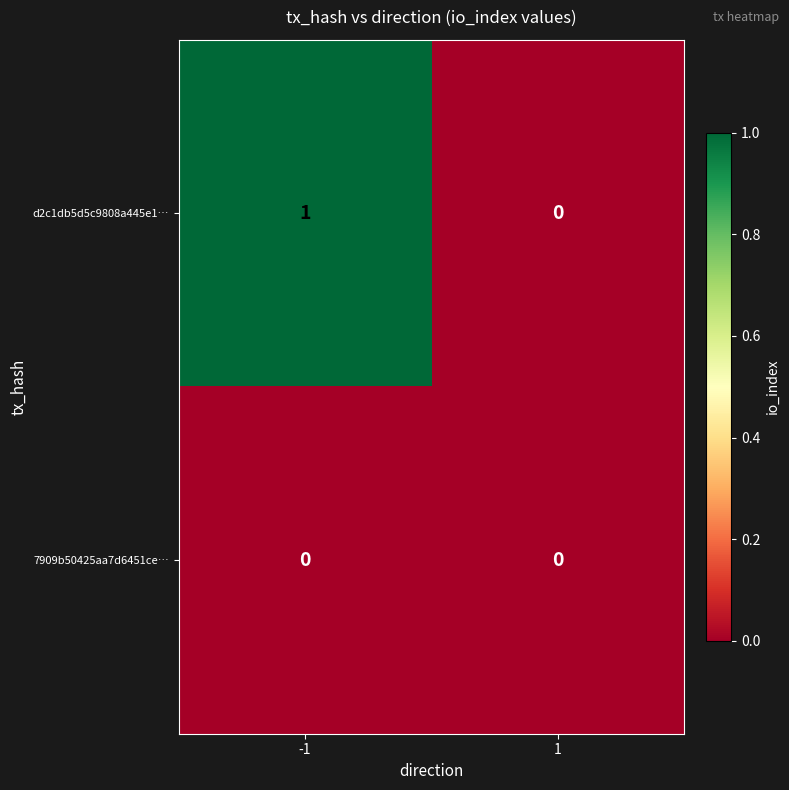

List the series in order of their overall mean, lowest first.

7909b50425aa7d6451ce…, d2c1db5d5c9808a445e1…